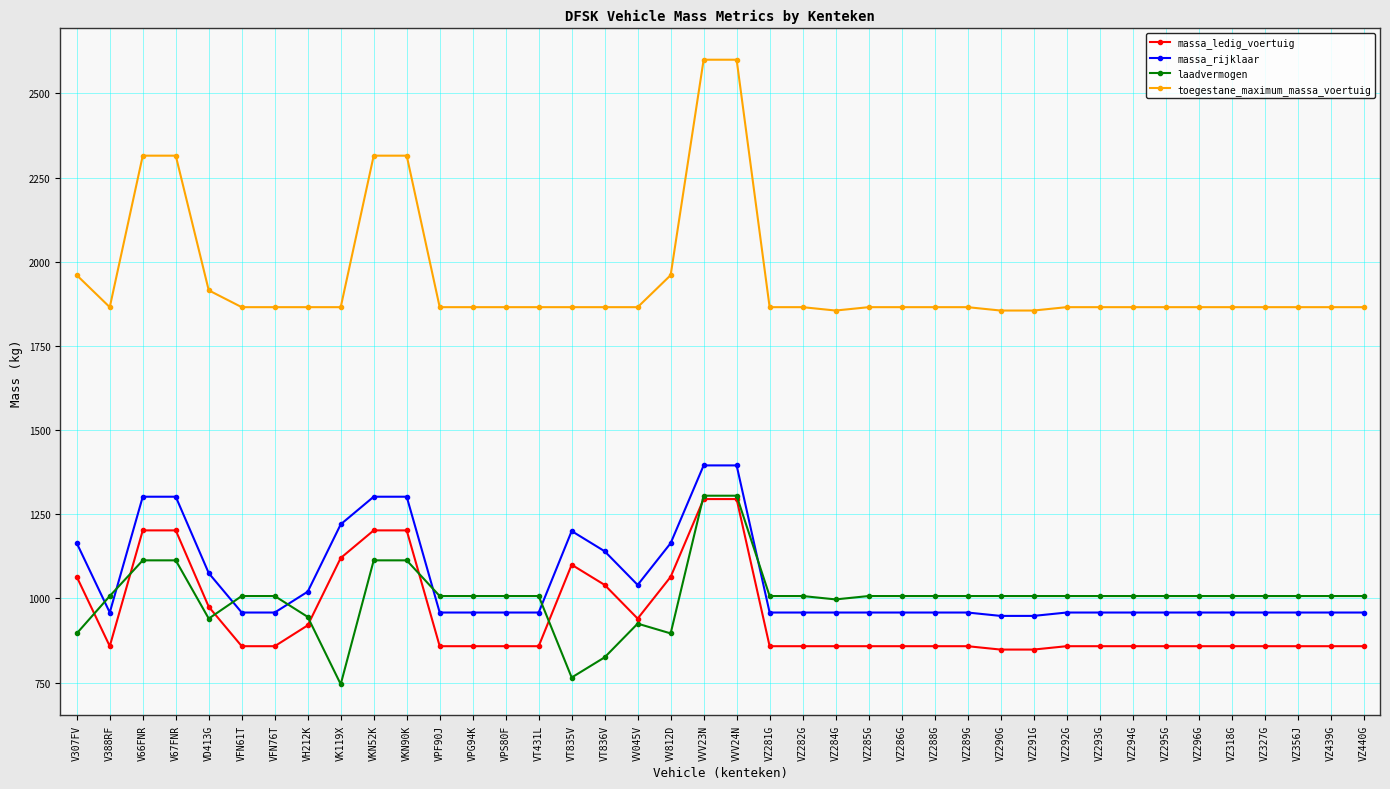

Which series has the widest spread of values?

toegestane_maximum_massa_voertuig